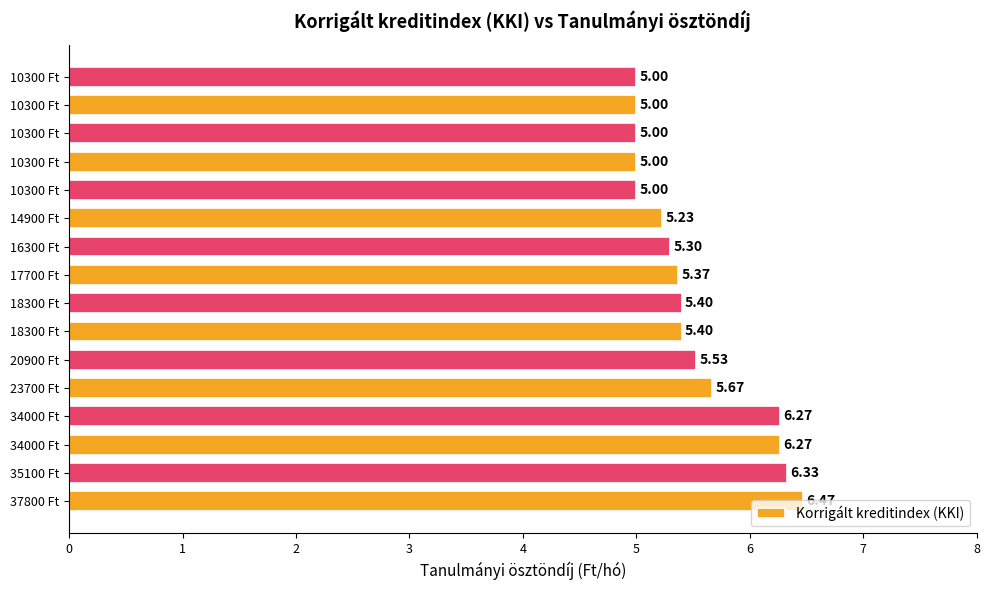

Does the chart contain any negative values?

No